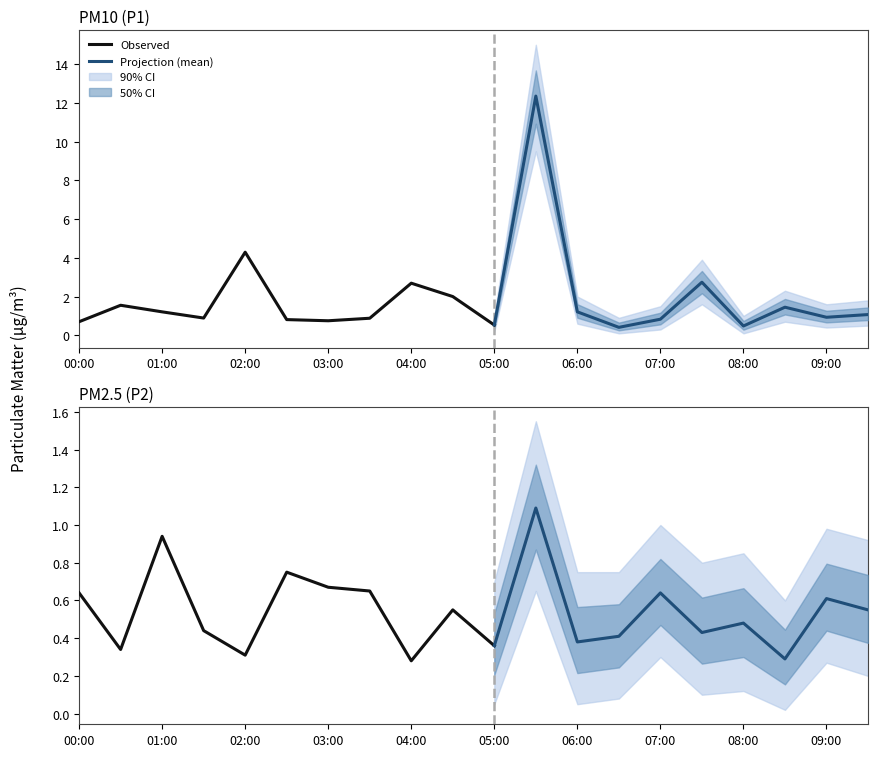

Which has a higher value, 09:00 or 04:30?

04:30